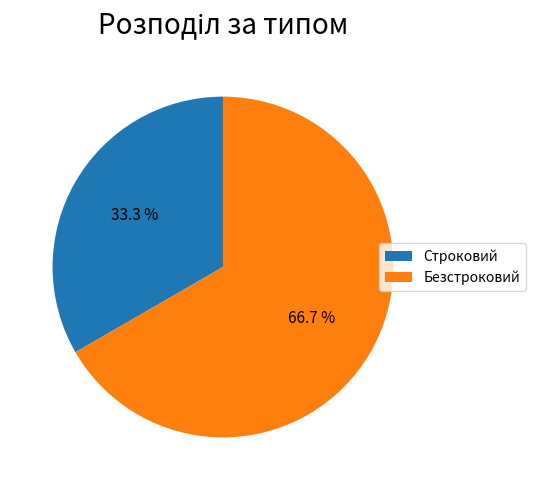

Approximately how many times larger is the value at Безстроковий compared to Строковий?

2.0